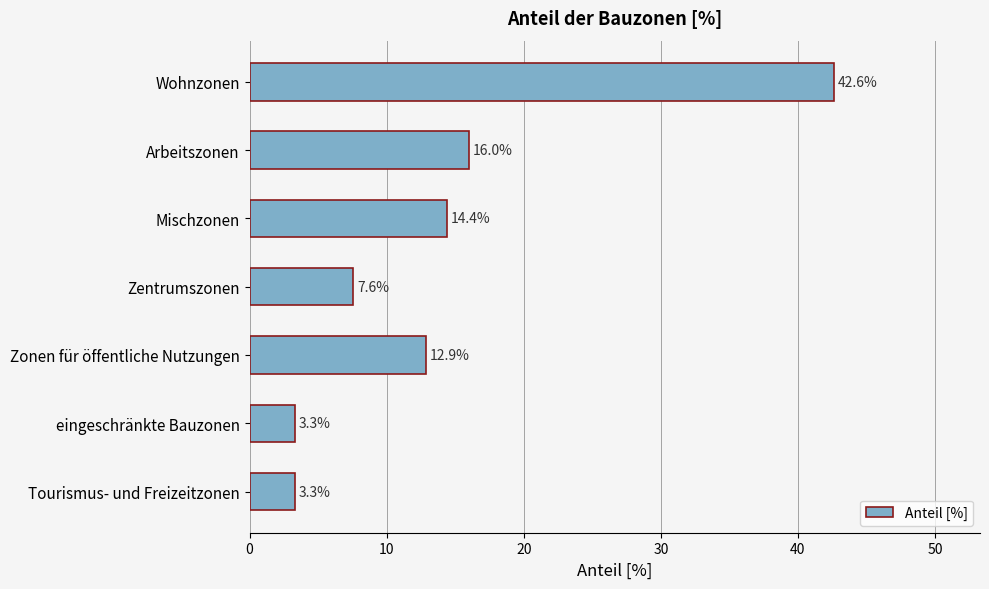

Are the bars horizontal?

Yes